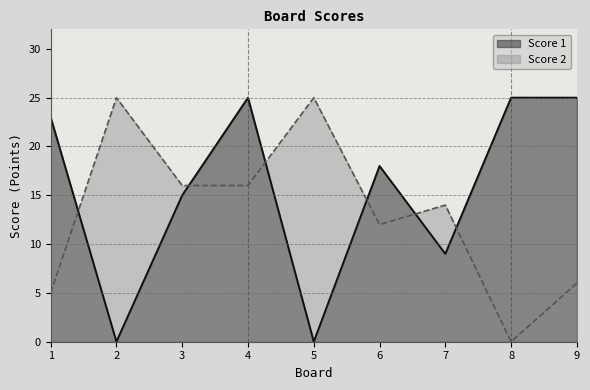

List the series in order of their peak value, highest first.

Score 1, Score 2